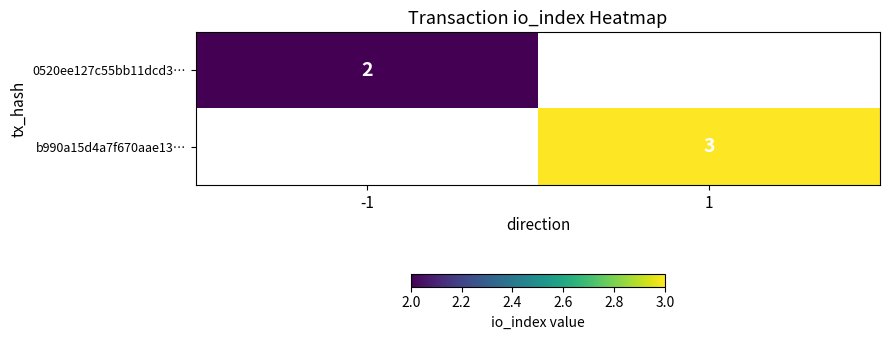

The value of 0520ee127c55bb11dcd3… at -1 is 2. True or false?

True